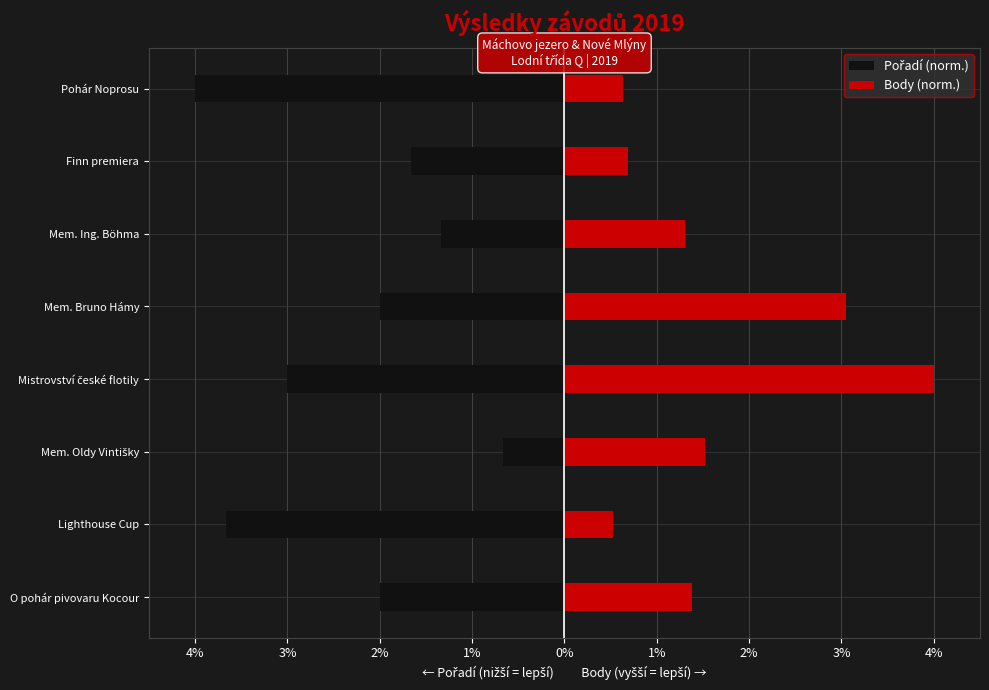

What are all the series names shown in the legend?

Pořadí (norm.), Body (norm.)